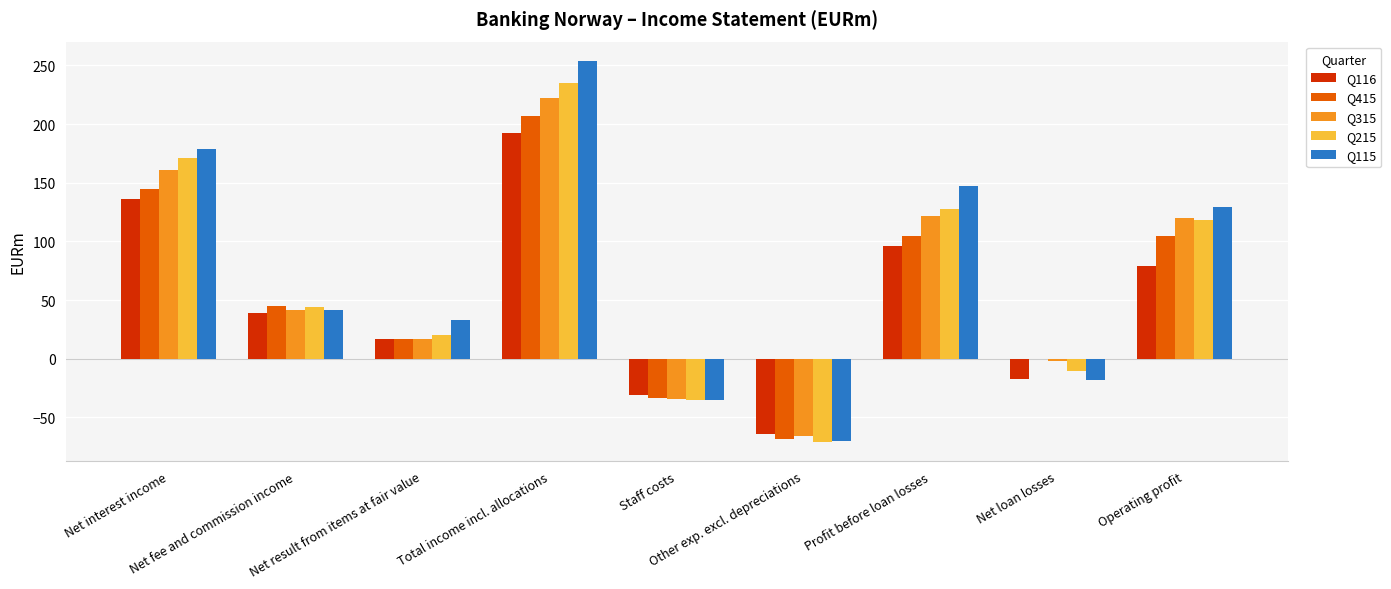

What is the spread (max minus min) of values at Net loan losses?

18